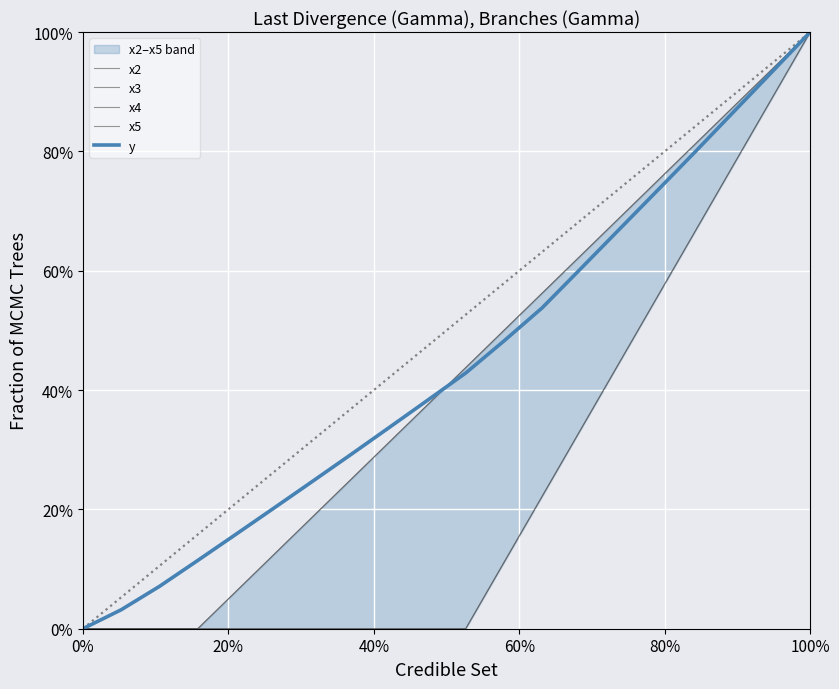

True or false: x3 has more than 0 points higher than both neighbors.

False